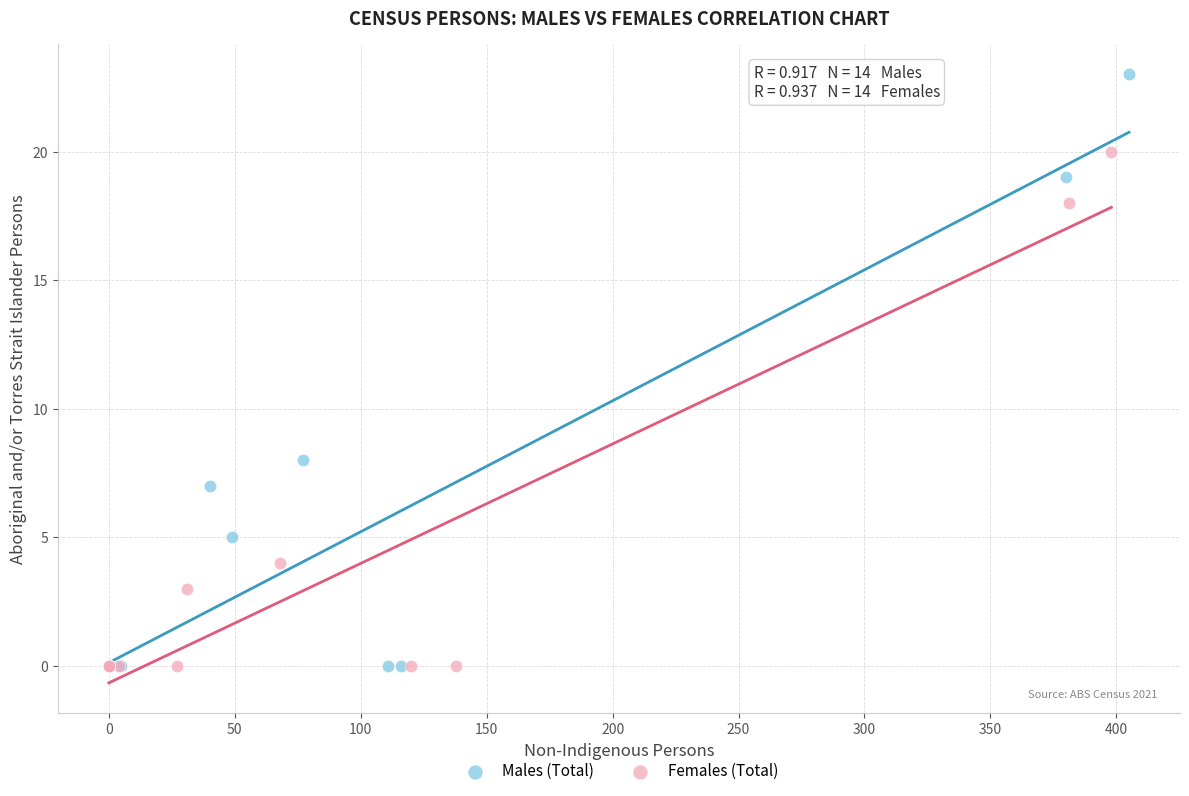

Which series contains the highest Y value?

Males (Total)